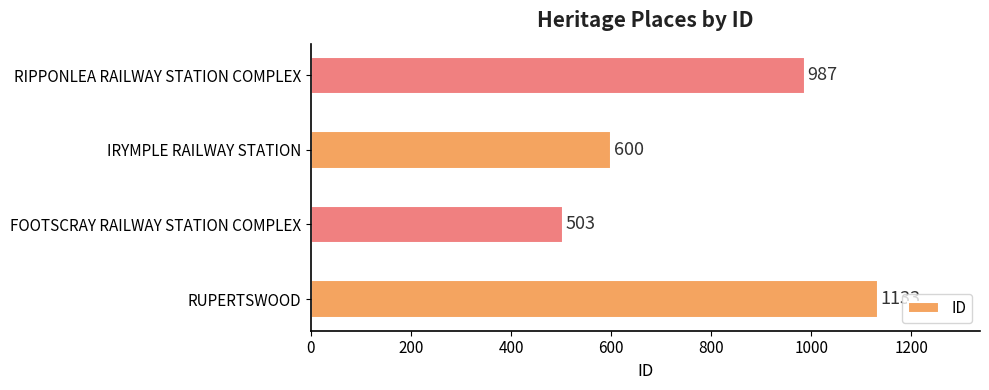

At which category does the chart reach its minimum across all series?

FOOTSCRAY RAILWAY STATION COMPLEX